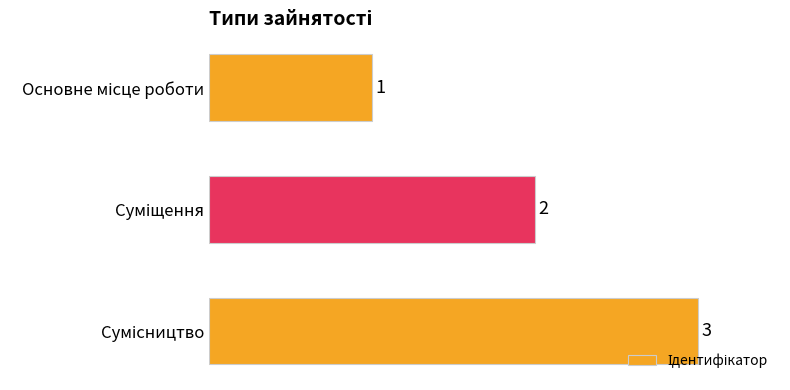

What is the value of the 2nd bar from the top?

2